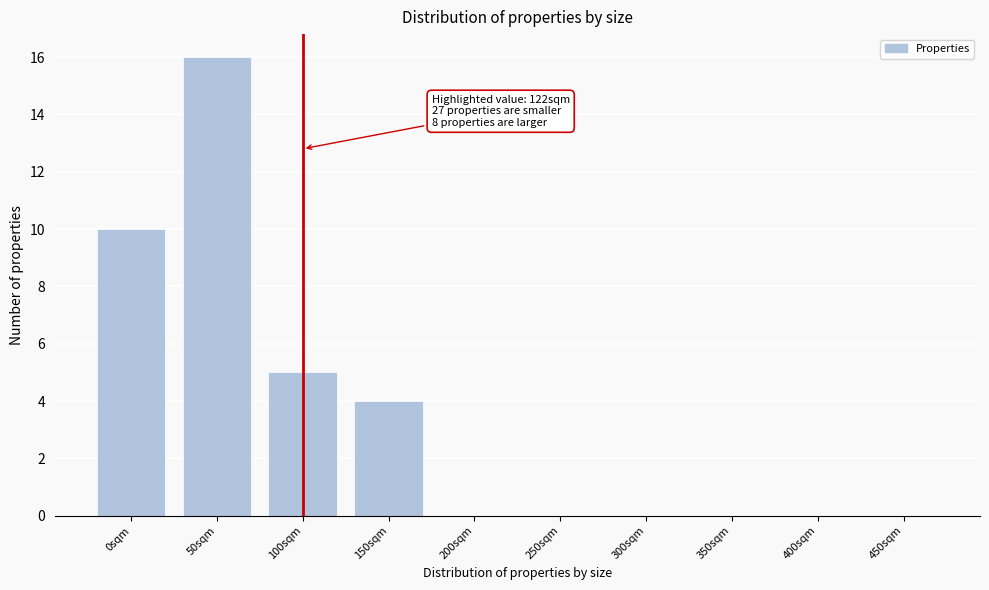

Reading left to right, what are all the values shown in this chart?

0sqm=10	50sqm=16	100sqm=5	150sqm=4	200sqm=0	250sqm=0	300sqm=0	350sqm=0	400sqm=0	450sqm=0